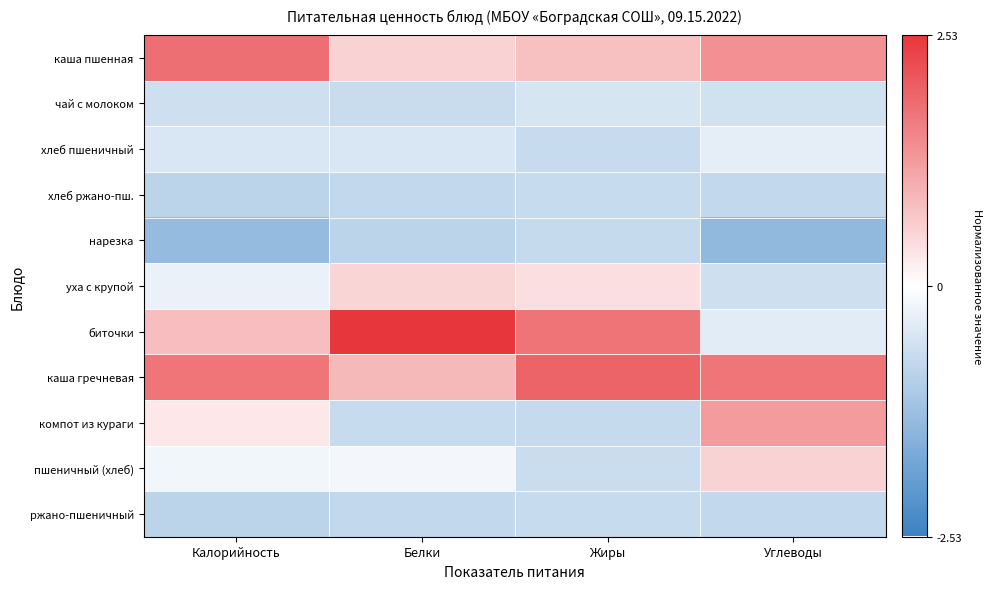

At which category is the sum across all series the highest?

Углеводы